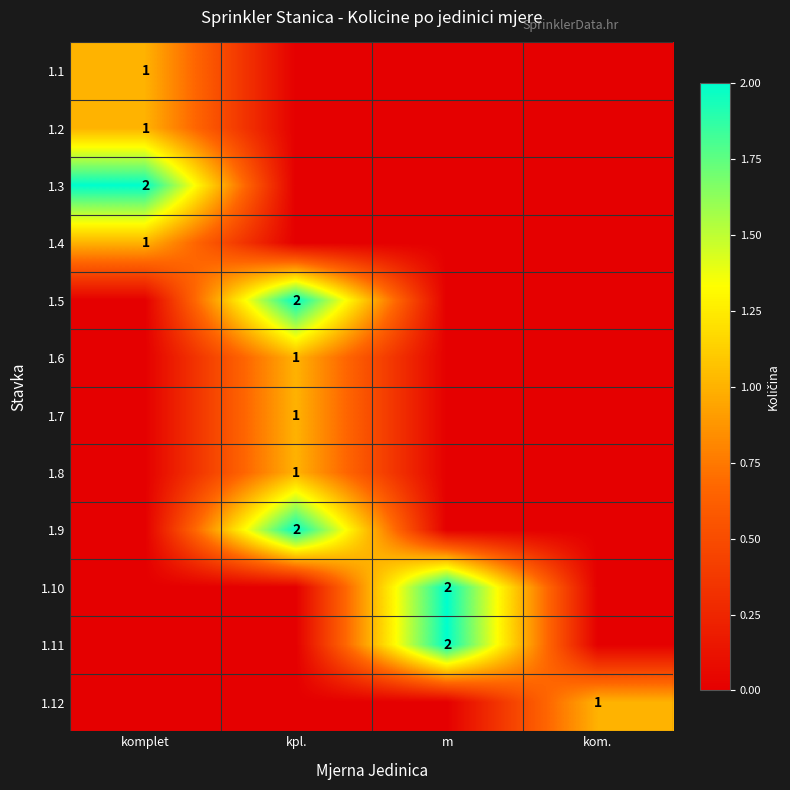

Which has a higher value, kpl. or m?

kpl.